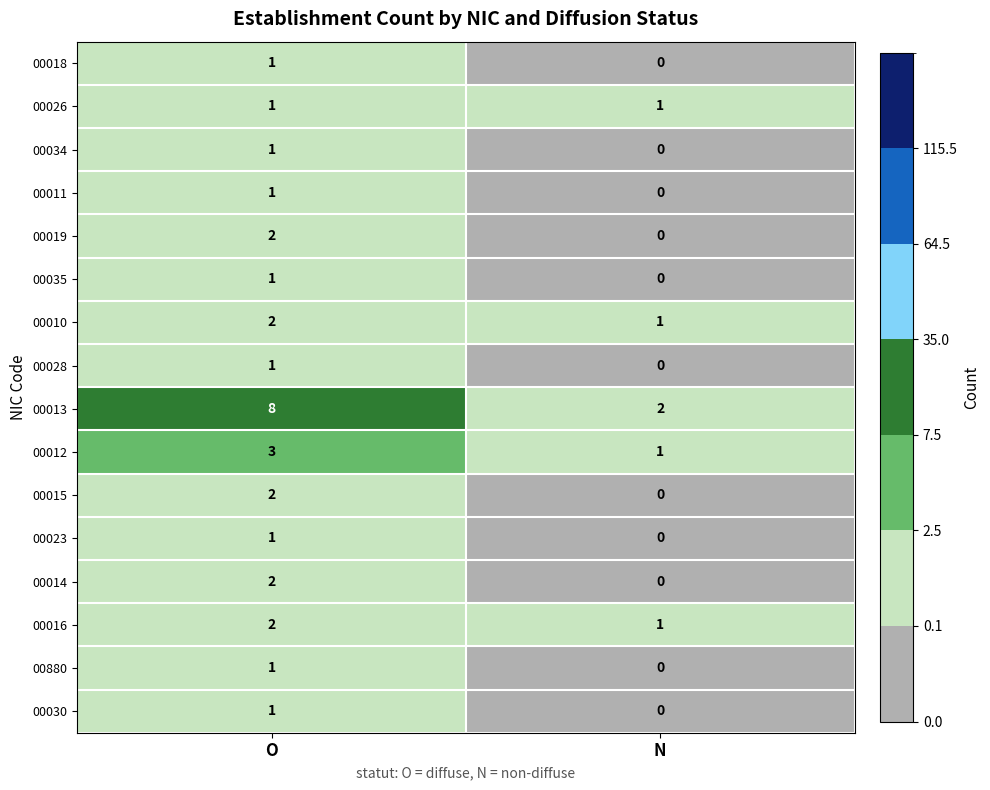

Which series has the largest total across all categories?

00013